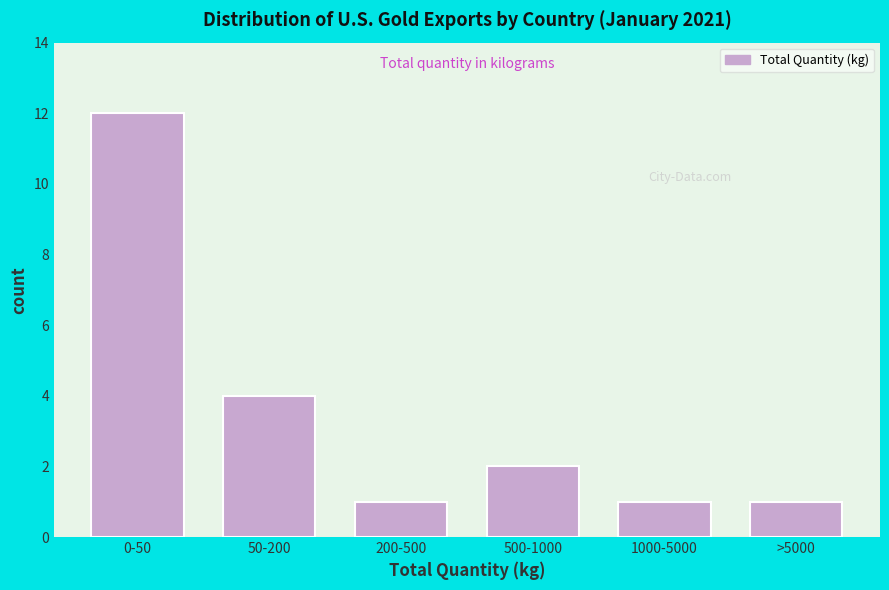

Reading left to right, what are all the values shown in this chart?

12	4	1	2	1	1